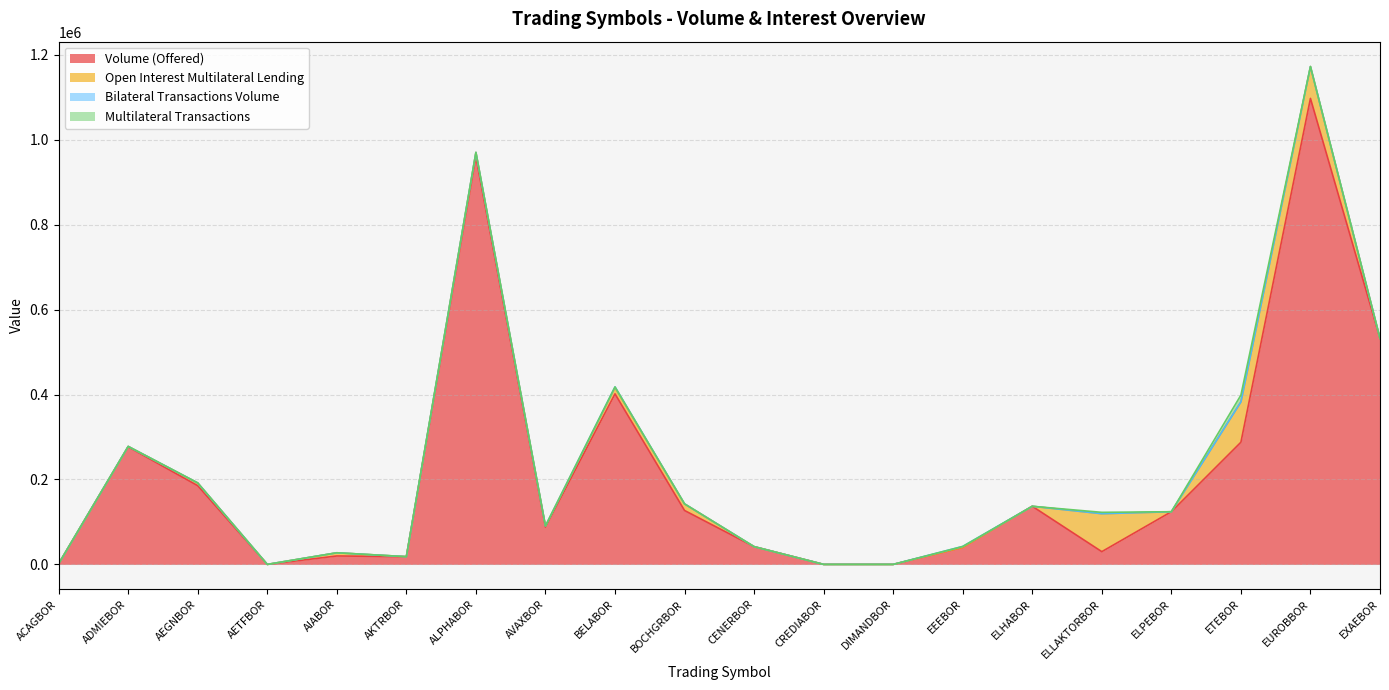

Rank the series by their maximum value, from lowest to highest.

Bilateral Transactions Volume, Multilateral Transactions, Open Interest Multilateral Lending, Volume (Offered)